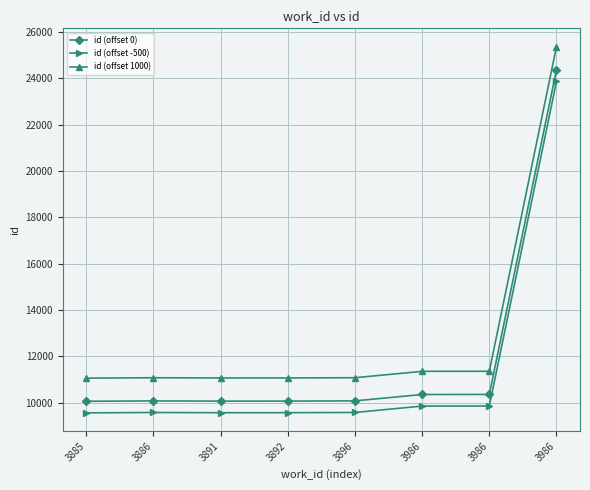

True or false: id (offset 0) has a value of 10356 at 3986.

True